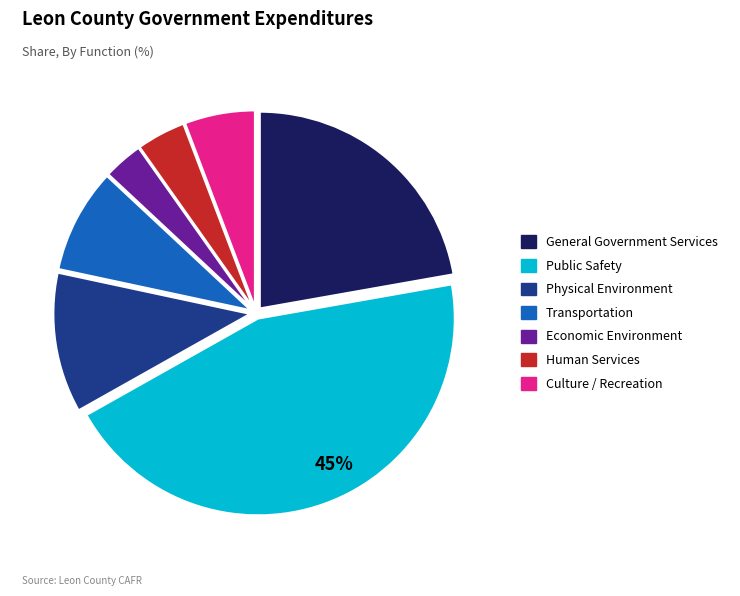

What is the smallest slice in the pie chart?

Economic Environment